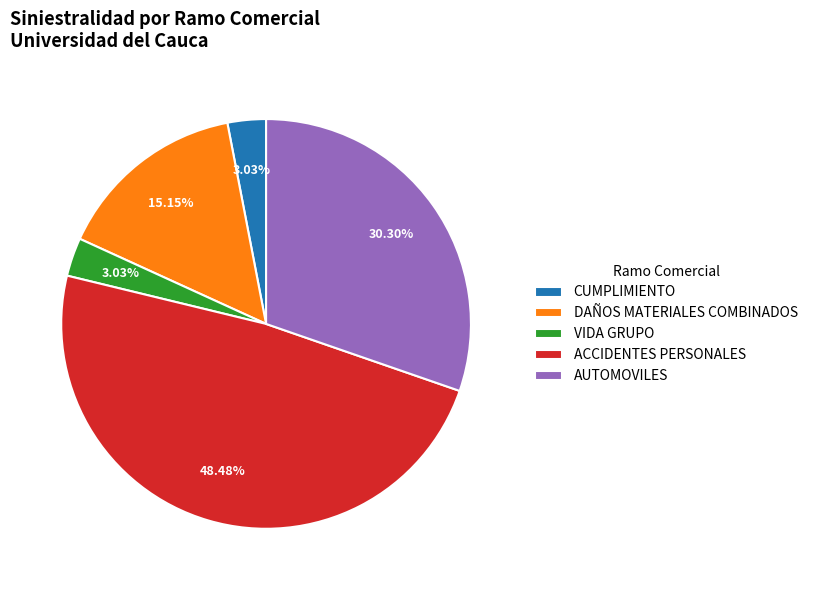

Approximately how many times larger is the value at DAÑOS MATERIALES COMBINADOS compared to CUMPLIMIENTO?

5.0